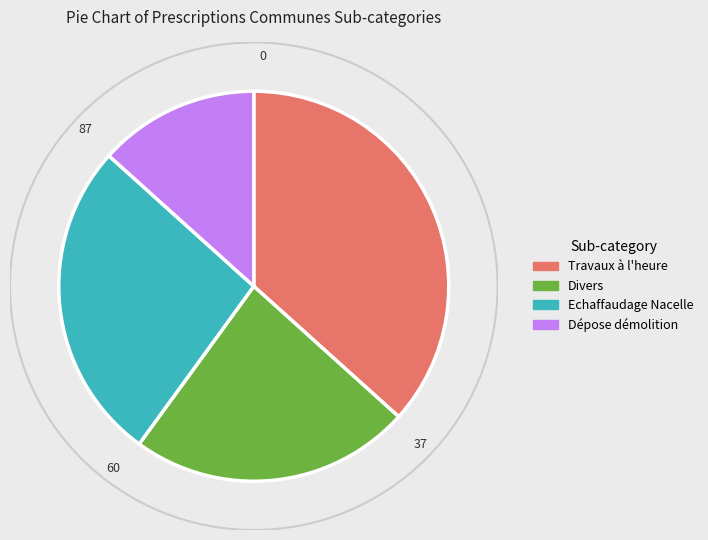

Rank the categories by value from lowest to highest.

Dépose démolition, Divers, Echaffaudage Nacelle, Travaux à l'heure